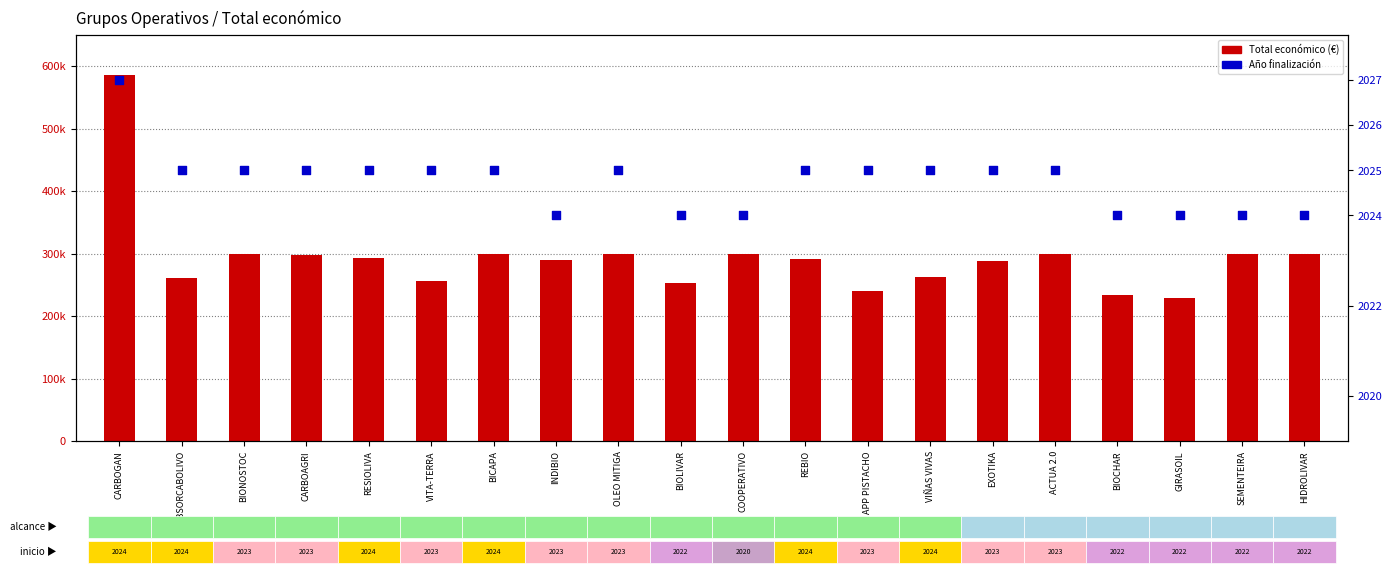

Is the value of Año finalización at COOPERATIVO greater than the value of Total económico (€) at COOPERATIVO?

No